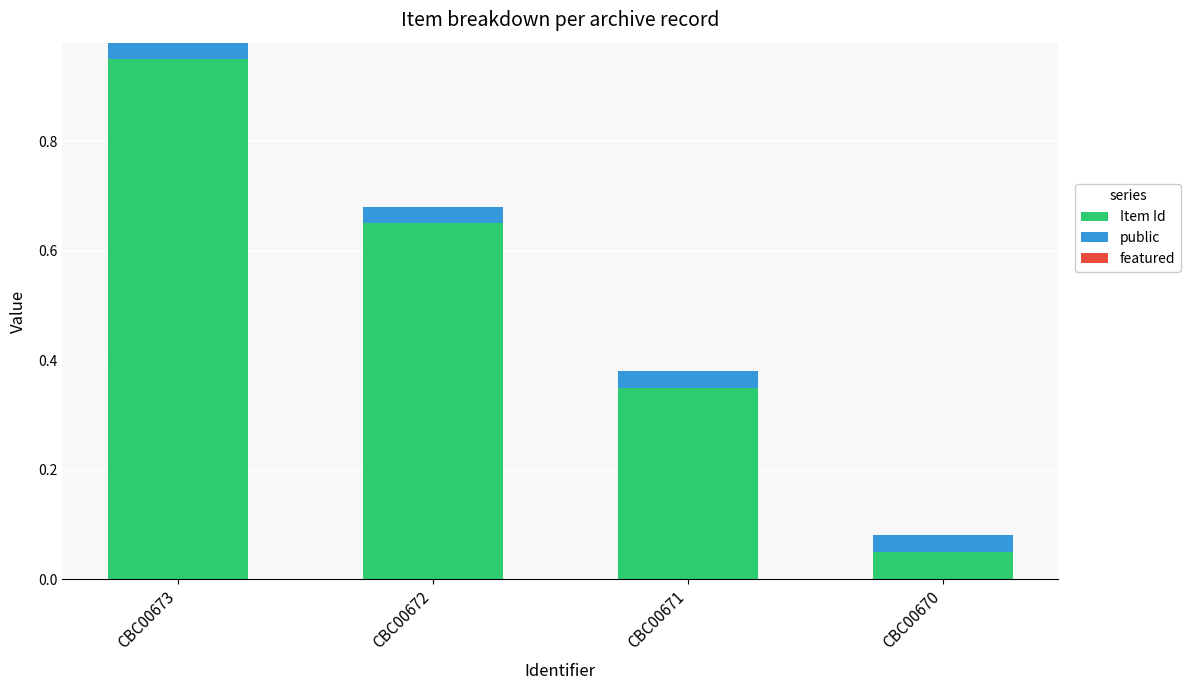

At which label is Item Id closest to 0?

CBC00670